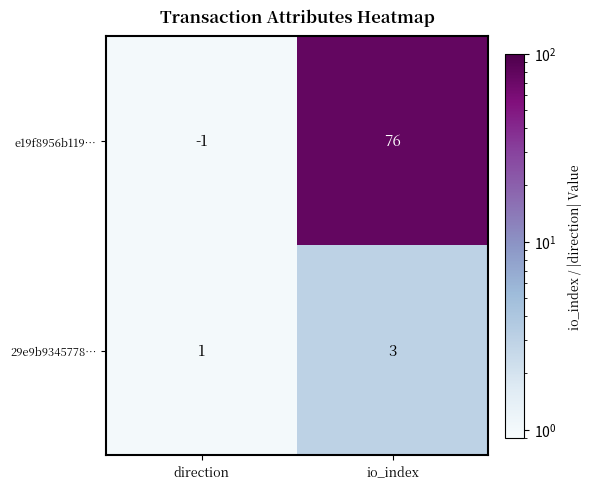

The value of 29e9b9345778… at direction is 1. True or false?

True